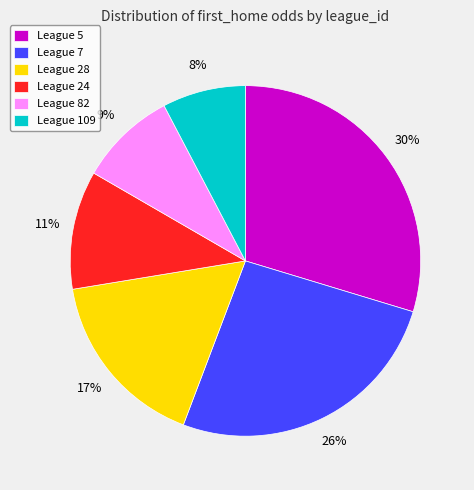

Does League 109 account for over 50% of the chart?

No